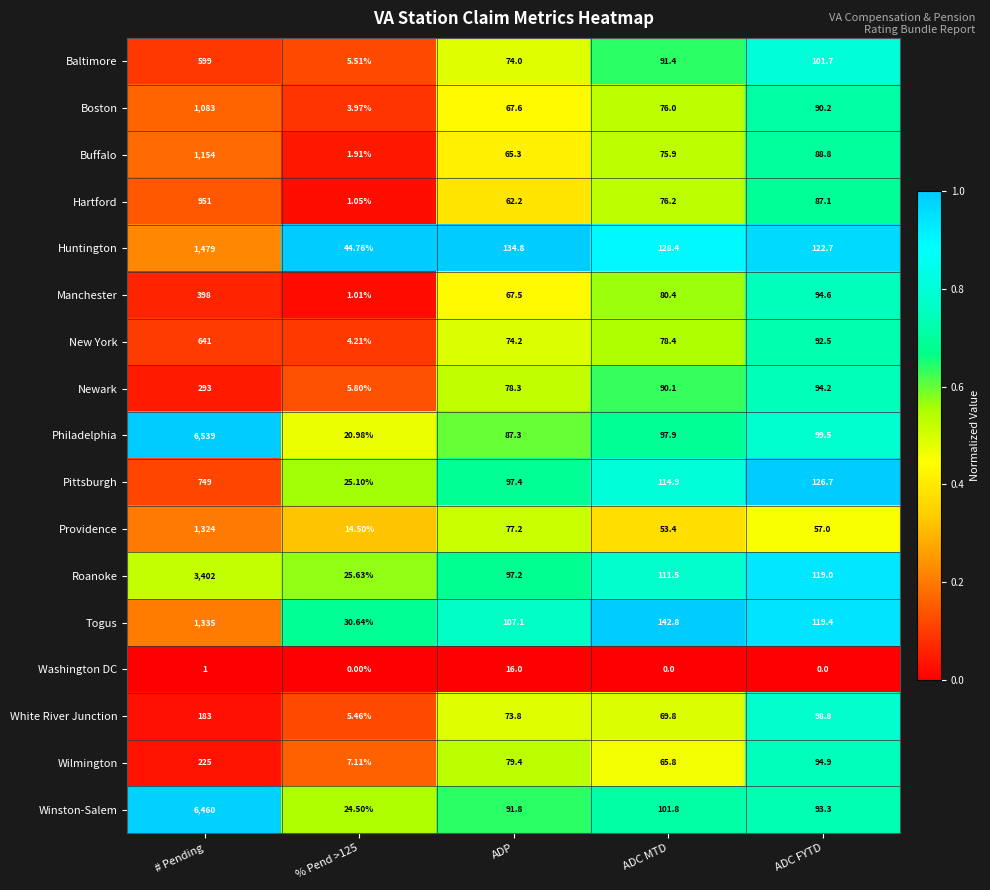

Which series changed the most between # Pending and ADC FYTD?

Philadelphia